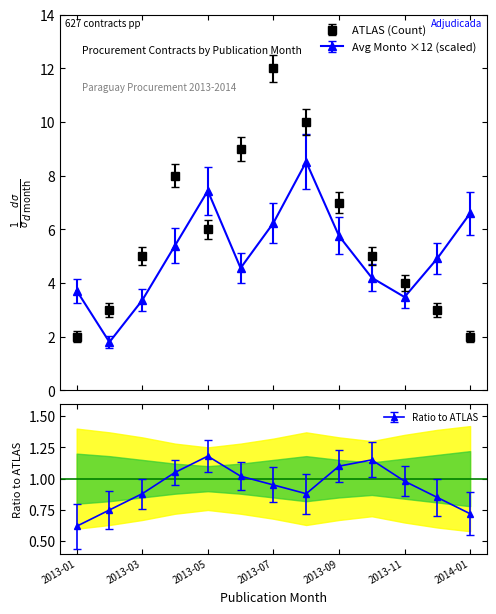

Reading left to right, what are all the values shown in this chart?

Count: 2013-01=2.0	2013-02=3.0	2013-03=5.0	2013-04=8.0	2013-05=6.0	2013-06=9.0	2013-07=12.0	2013-08=10.0	2013-09=7.0	2013-10=5.0	2013-11=4.0	2013-12=3.0	2014-01=2.0
Avg monto (x1e8): 2013-01=3.7	2013-02=1.8	2013-03=3.4	2013-04=5.4	2013-05=7.4	2013-06=4.6	2013-07=6.2	2013-08=8.5	2013-09=5.8	2013-10=4.2	2013-11=3.5	2013-12=4.9	2014-01=6.6